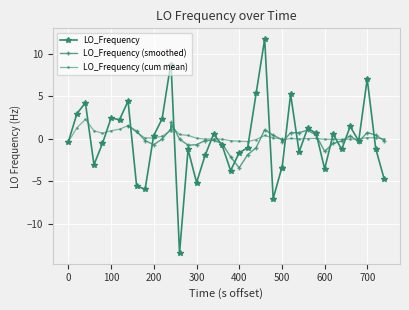

True or false: LO_Frequency (cum mean) has more than 0 points higher than both neighbors.

True